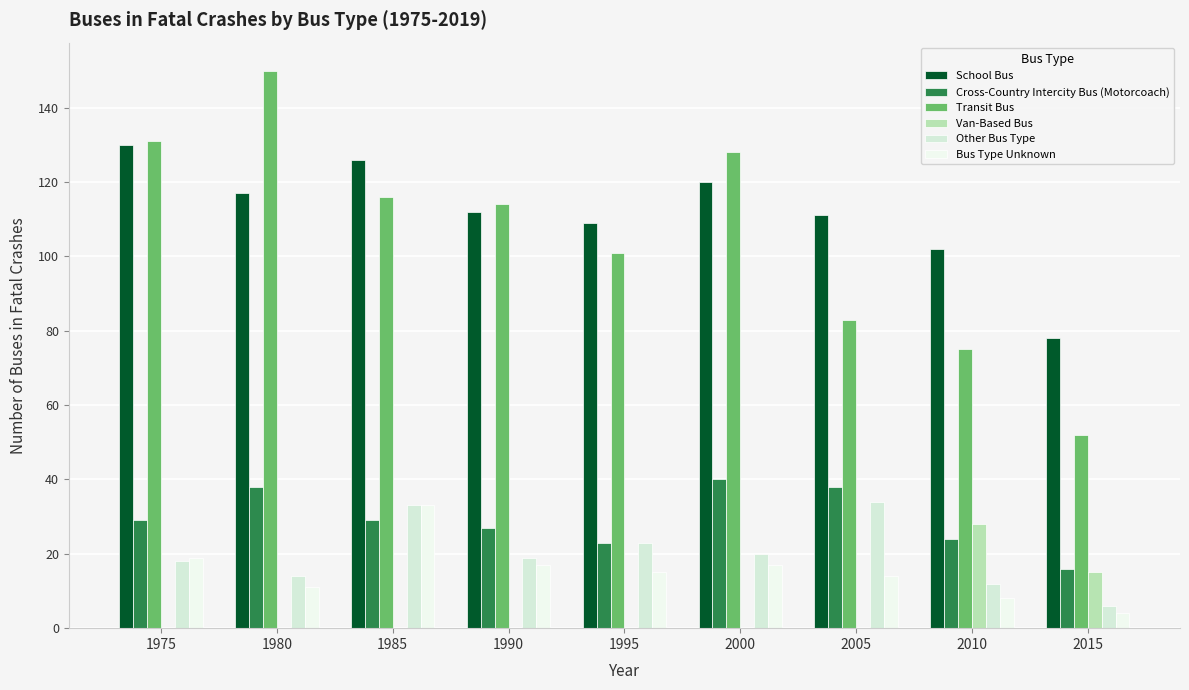

Which series has the largest total across all categories?

School Bus